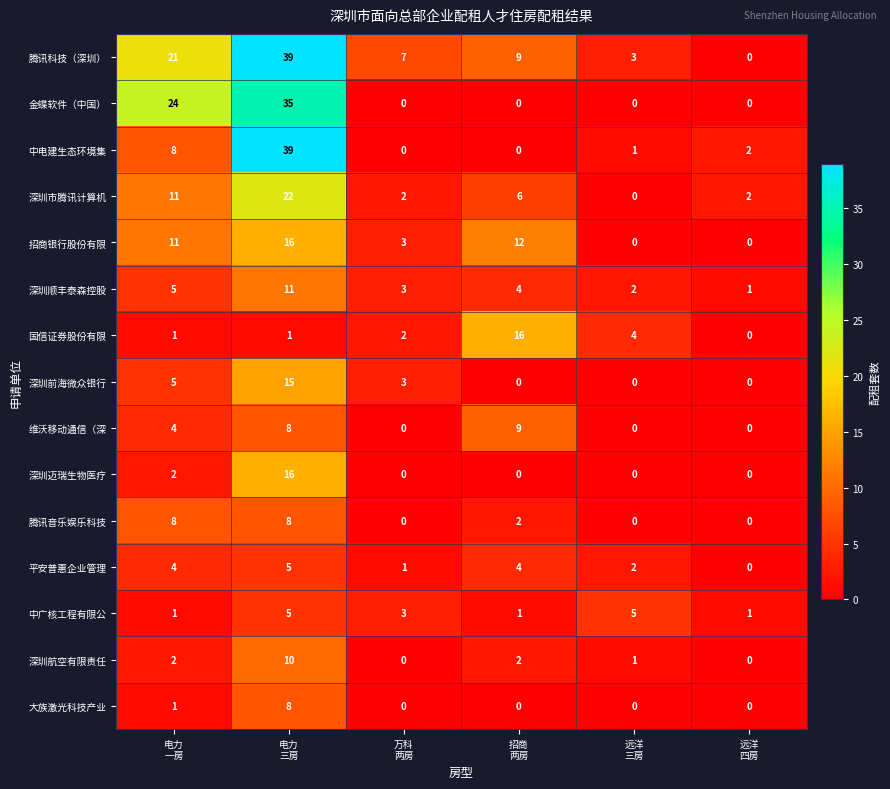

What is the sum of all 大族激光科技产业 values?

9